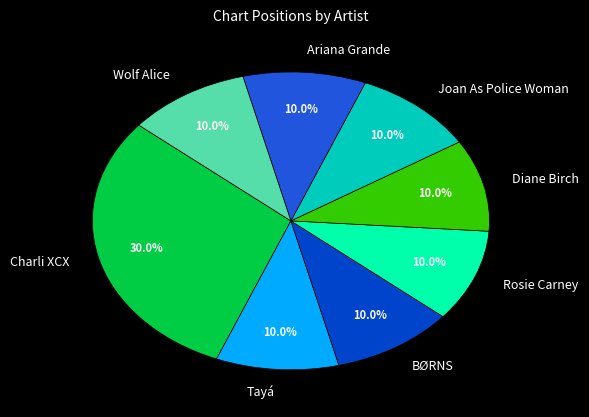

The BØRNS slice represents 10% of the pie. True or false?

True